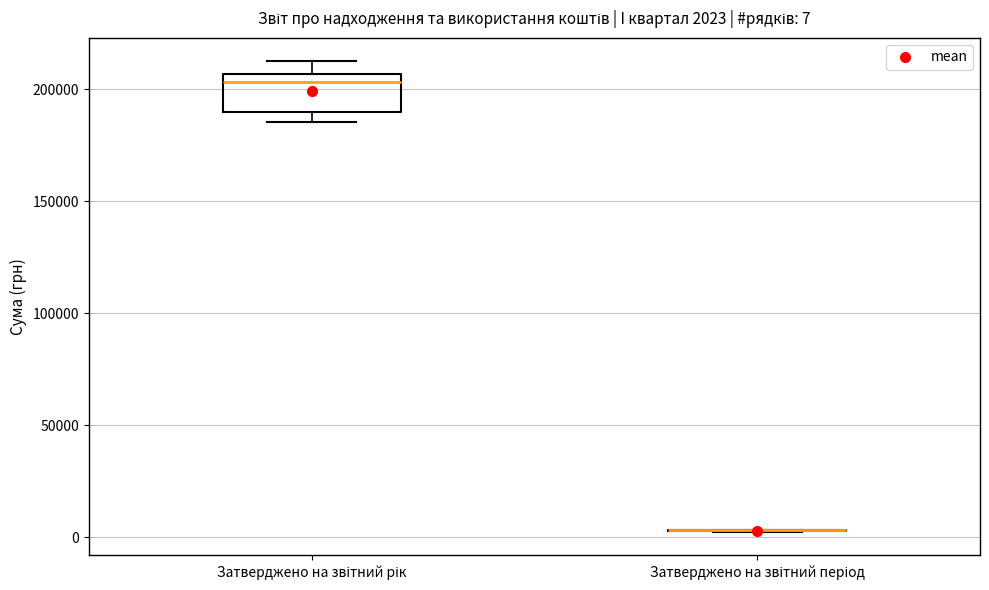

Comparing the boxes themselves (not the whiskers), which one is the tallest?

Затверджено на звітний рік